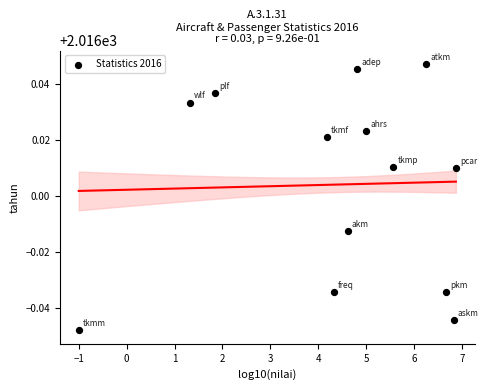

What is the range of X values (max minus min)?

7.9